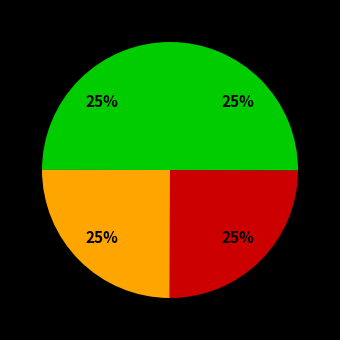

How many slices are in this pie chart?

4